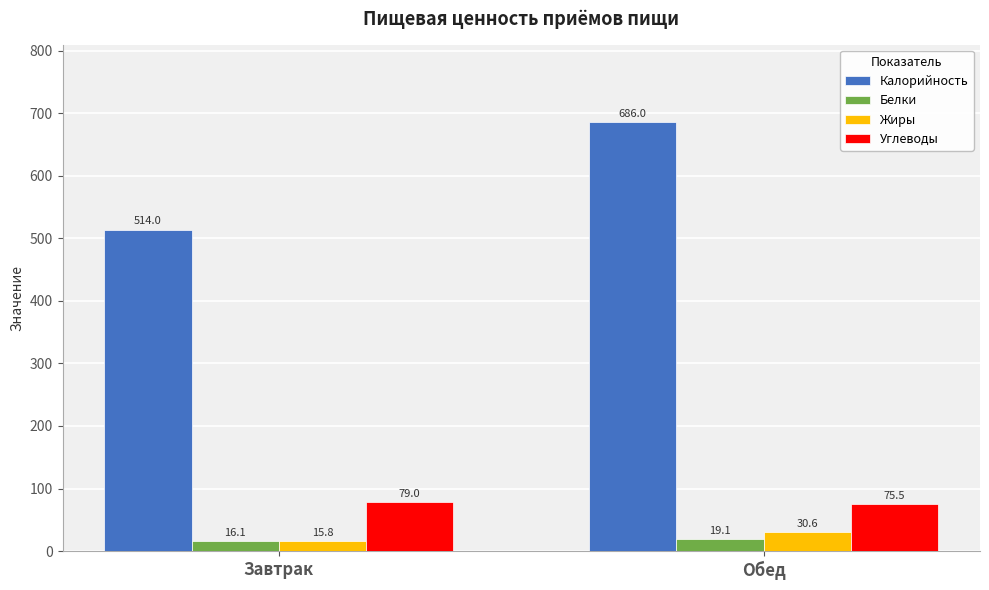

At which label does Углеводы reach its minimum?

Обед